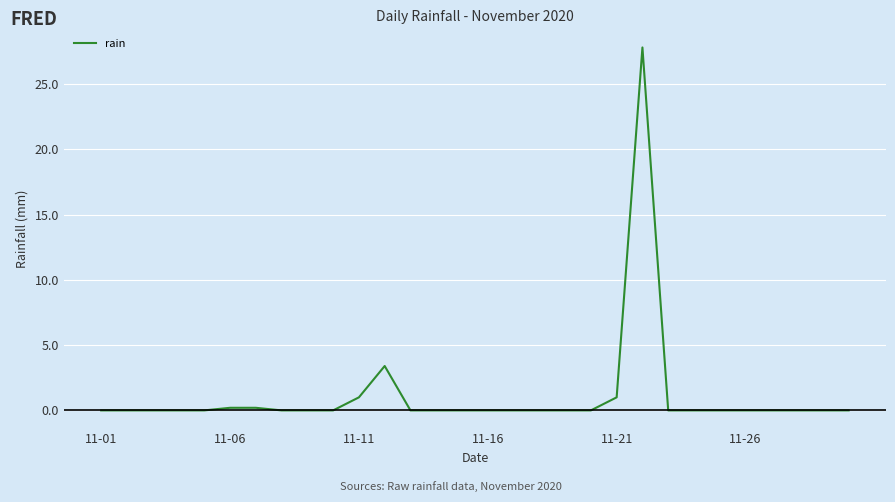

What is the difference between the maximum and minimum values?

27.8